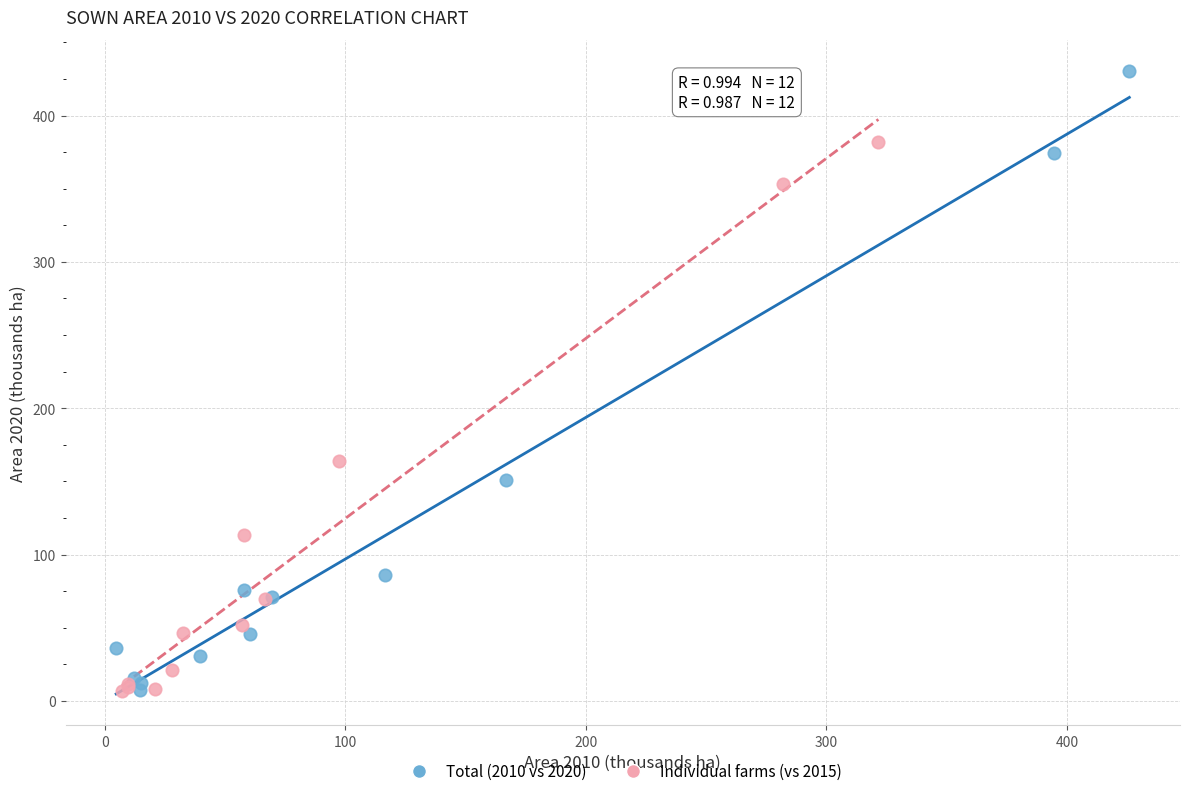

Which series contains the highest Y value?

Total (2010 vs 2020)